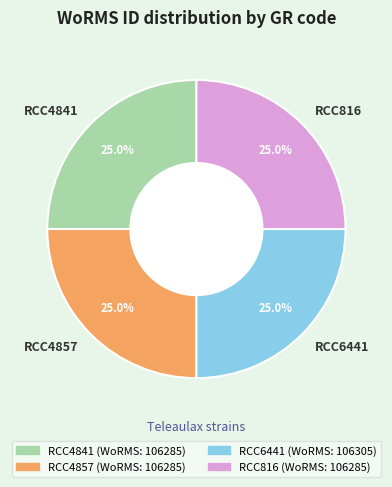

Combined, what portion of the pie is RCC816 and RCC4841?

50.0%